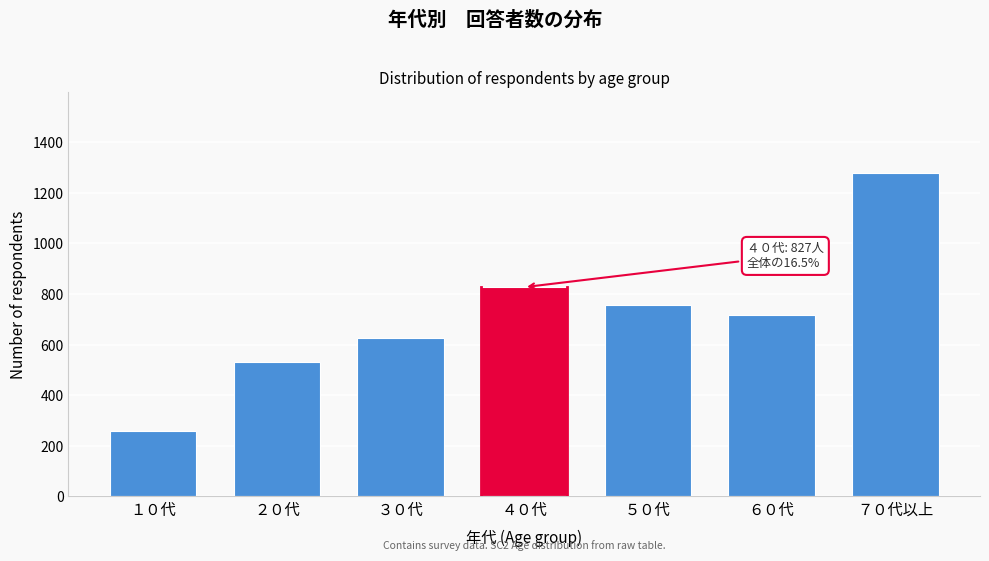

Reading left to right, what are all the values shown in this chart?

１０代=260	２０代=532	３０代=627	４０代=827	５０代=758	６０代=718	７０代以上=1278